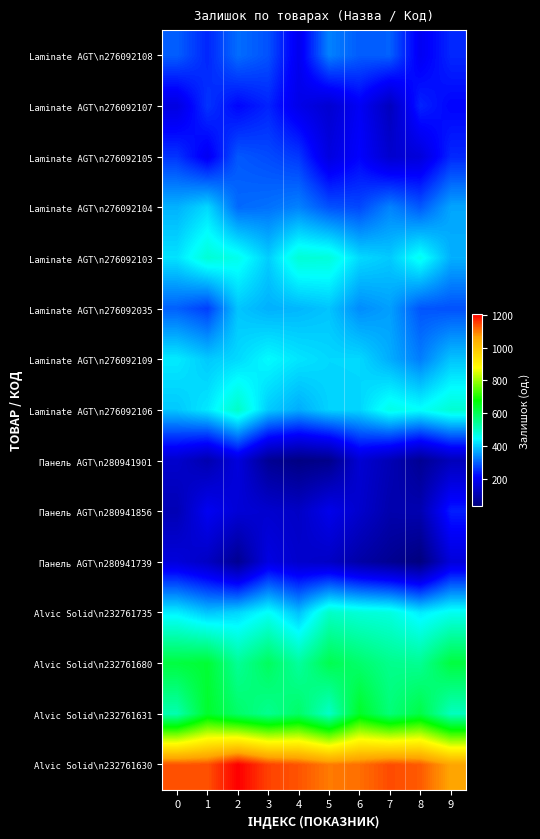

Which has a higher value, 7 or 3?

7